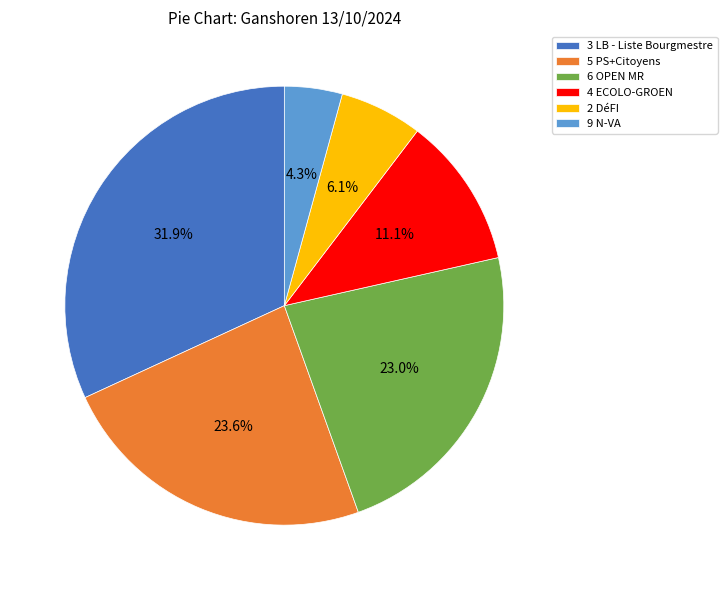

To the nearest percent, what is the average slice percentage?

17%